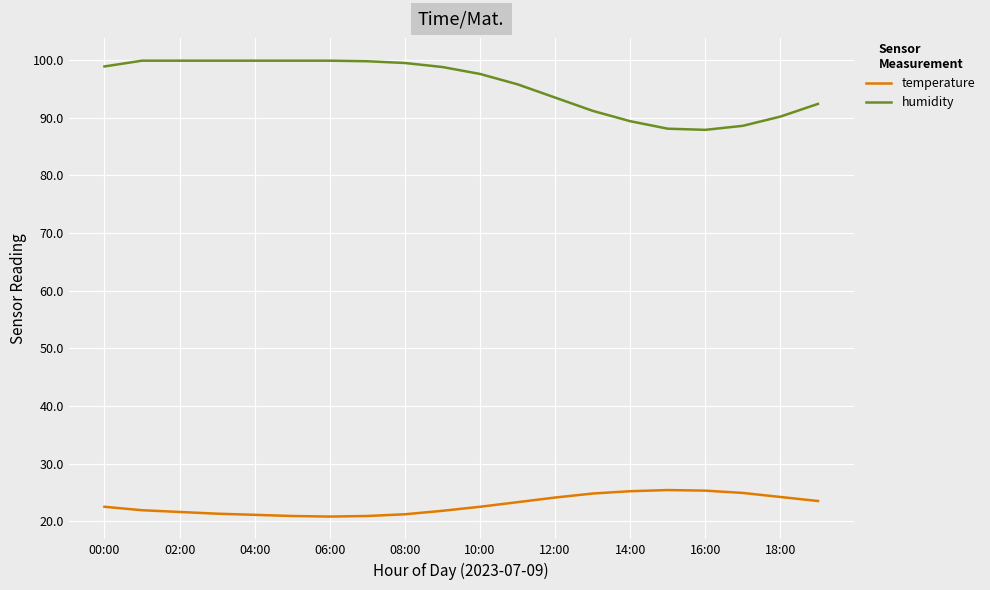

List the series in order of their overall mean, lowest first.

temperature, humidity